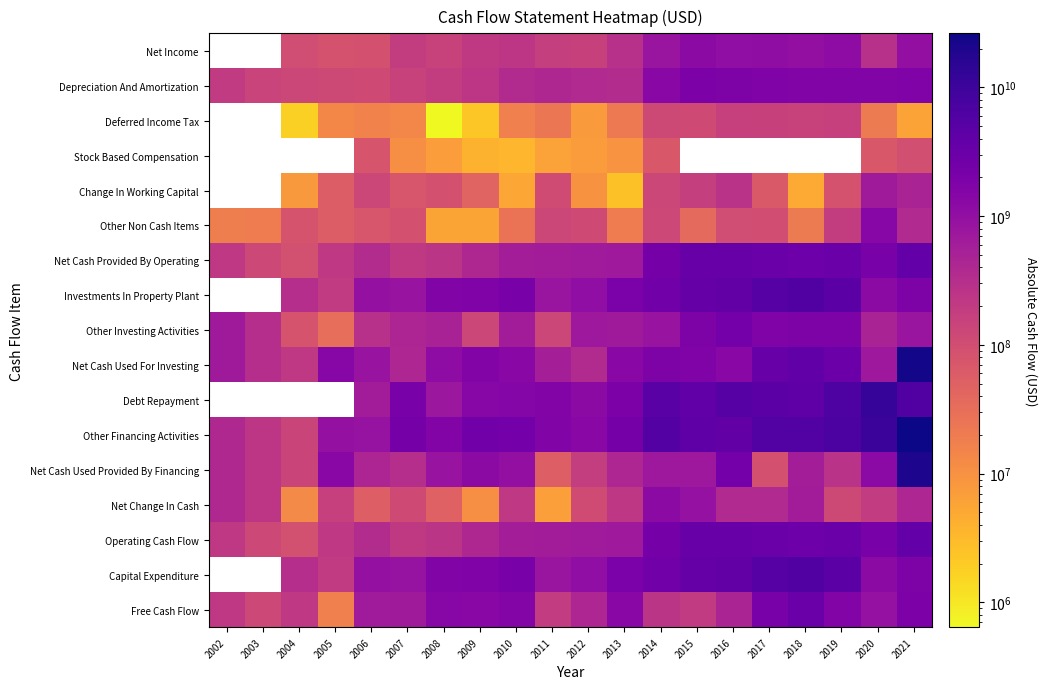

True or false: Net Cash Used Provided By Financing has a value of 1017631000.0 at 2010.

True